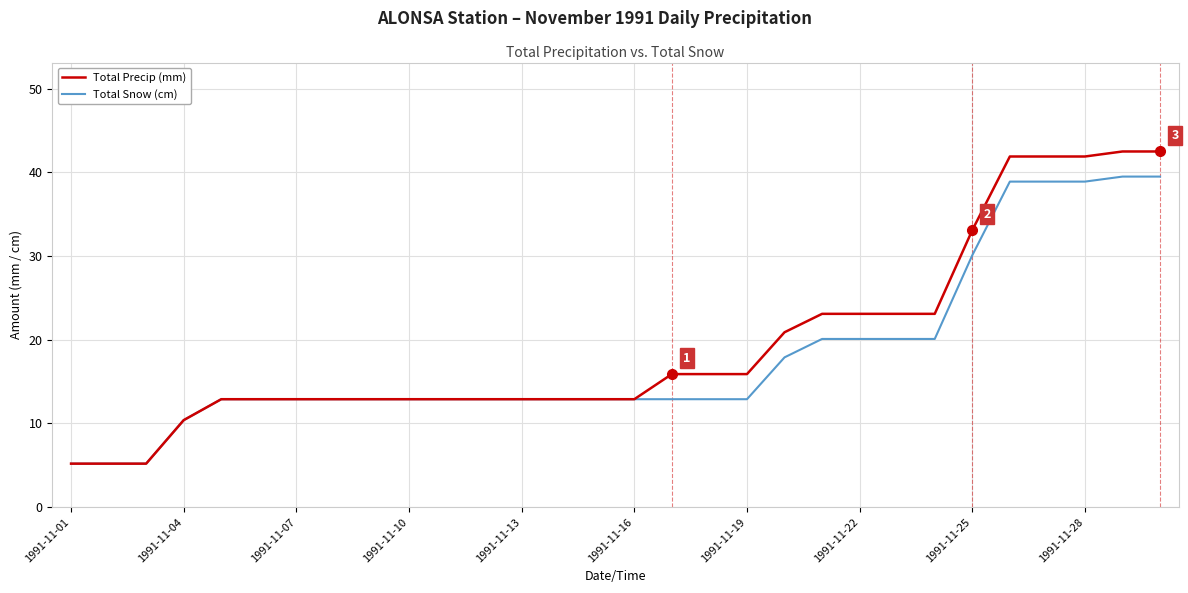

How many lines are shown in the chart?

2